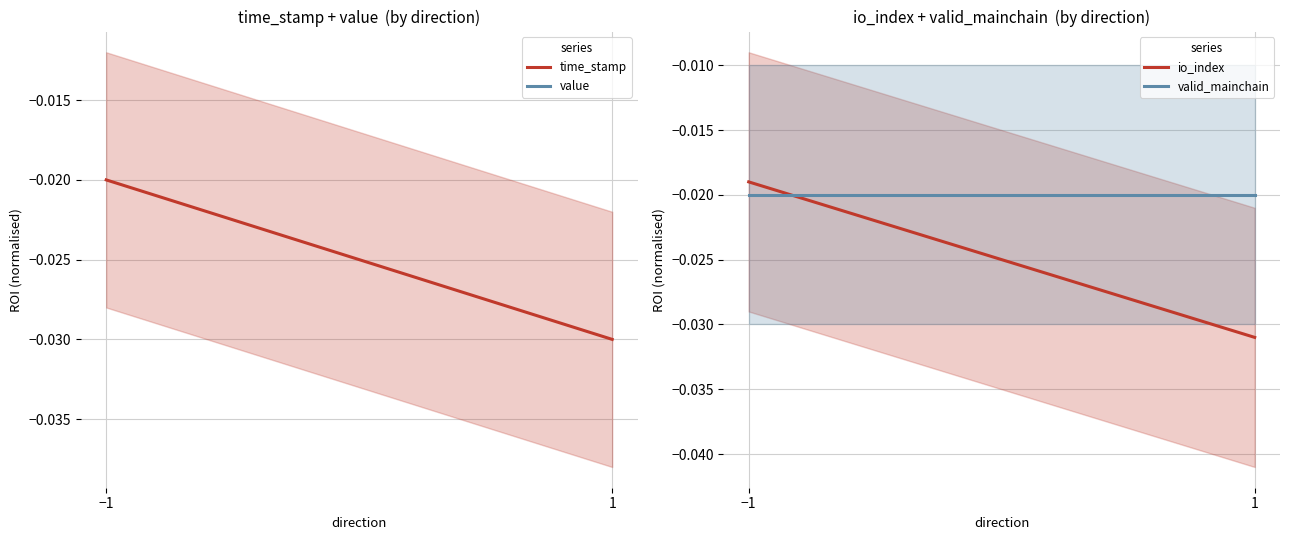

What position from the left is 1?

2